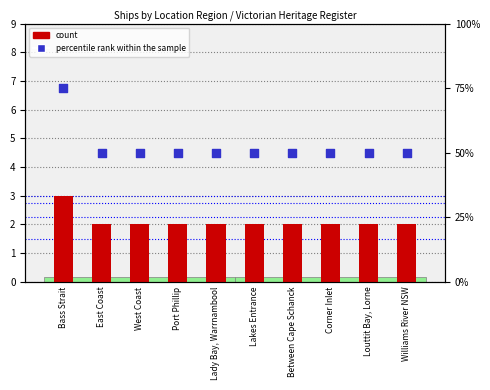

Is the value of percentile rank within the sample at Between Cape Schanck greater than the value of count at Corner Inlet?

Yes